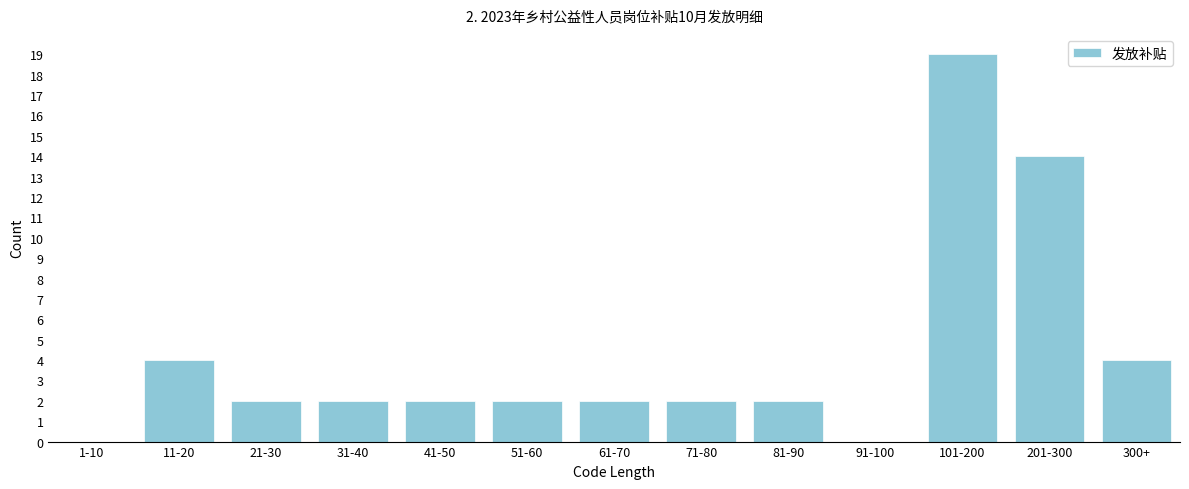

Reading right to left, extract all data points from this chart.

300+=4	201-300=14	101-200=19	91-100=0	81-90=2	71-80=2	61-70=2	51-60=2	41-50=2	31-40=2	21-30=2	11-20=4	1-10=0